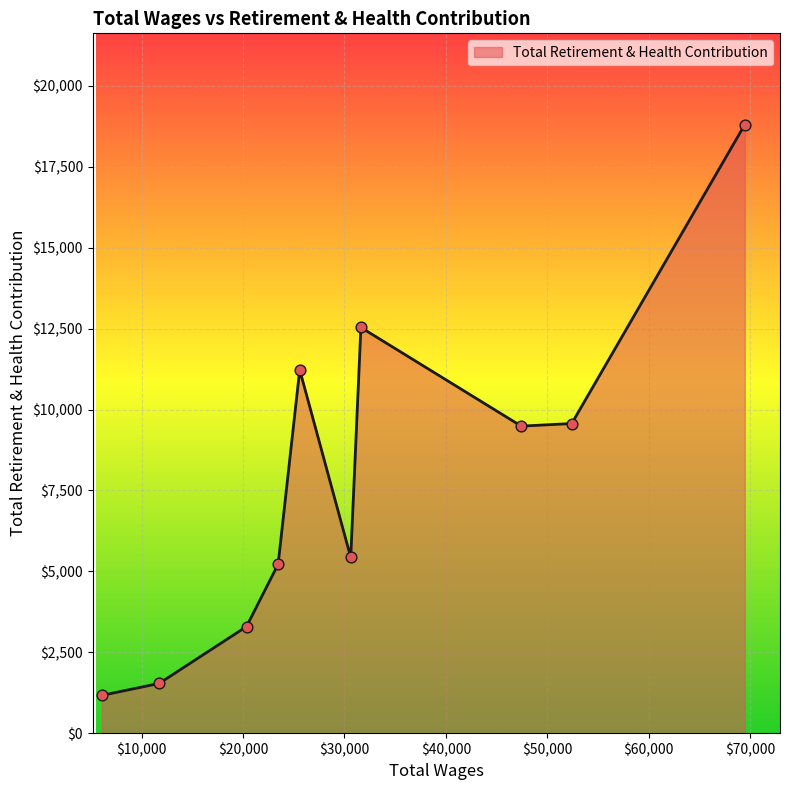

What is the greatest value displayed?

18803